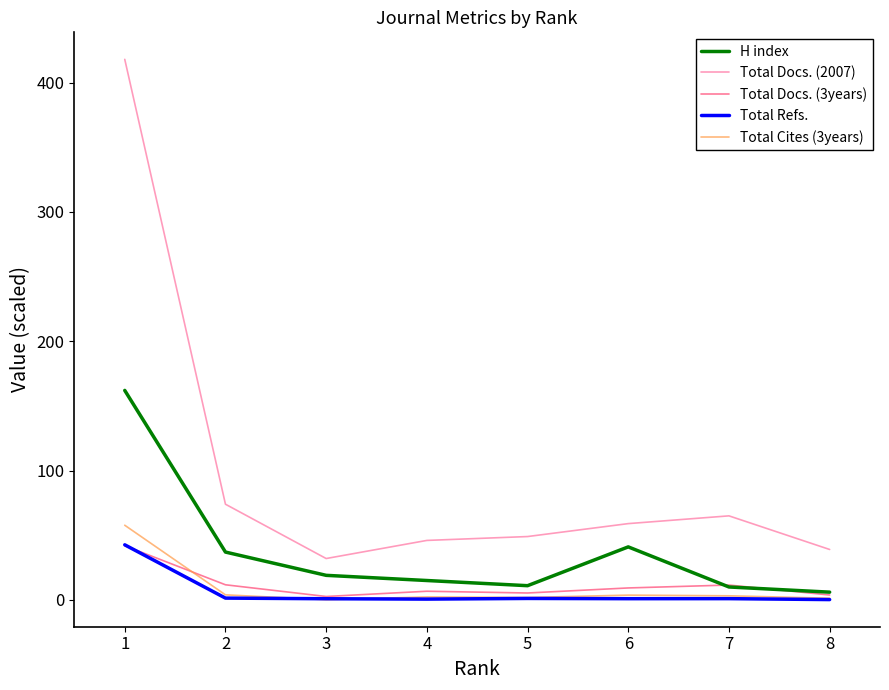

Is it true that Total Docs. (3years) equals 41.9 at 1?

True